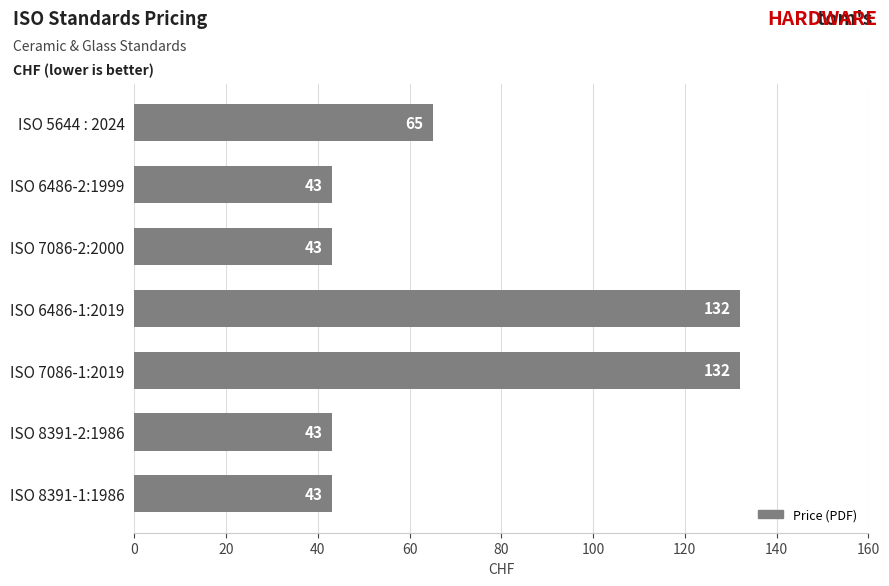

How many categories are shown in the chart?

7